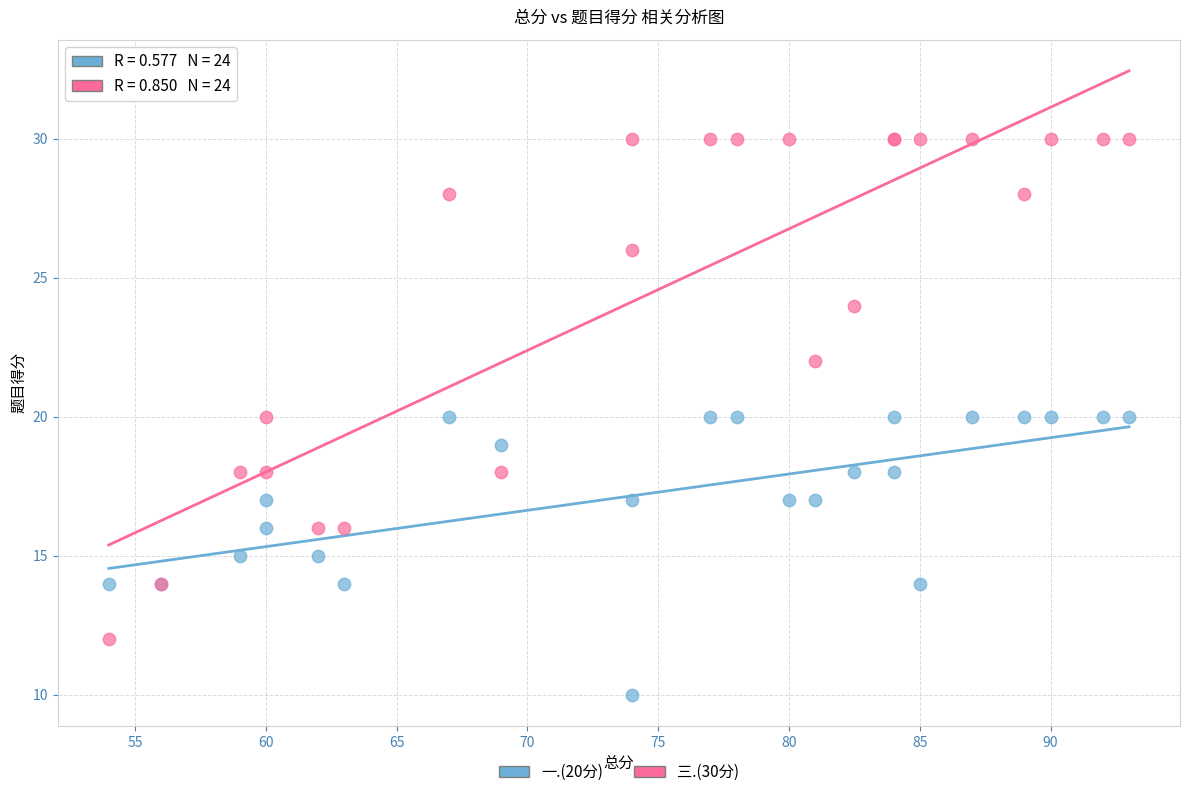

Which series contains the lowest Y value?

一.(20分)